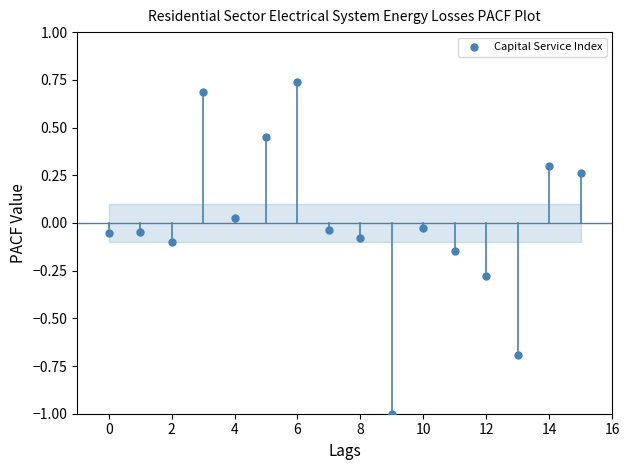

What is the range of Y values (max minus min)?

1.7